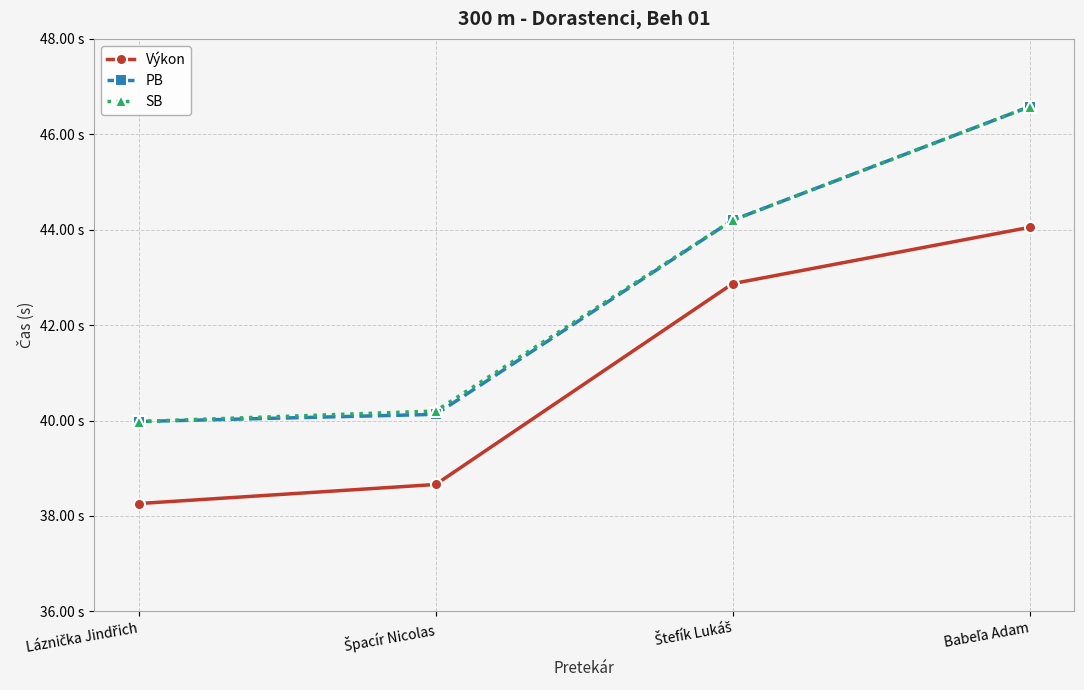

Does the chart have visible grid lines?

Yes